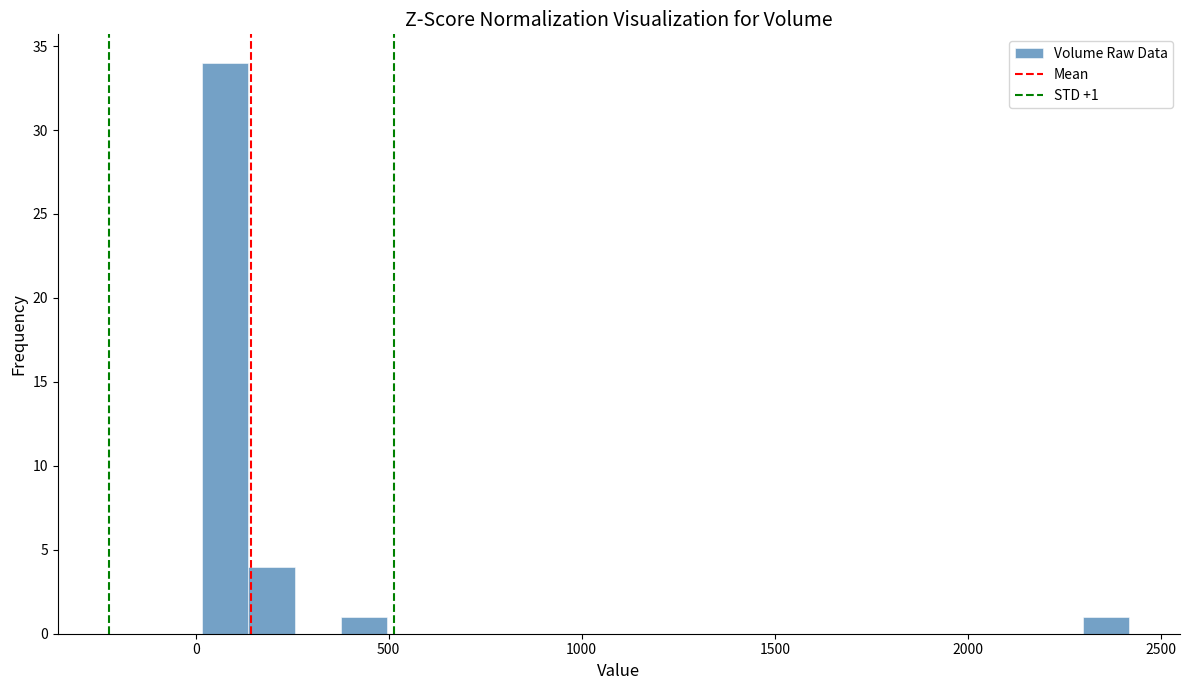

Read against the x-axis, roughly where is the centre of the tallest bar?

100